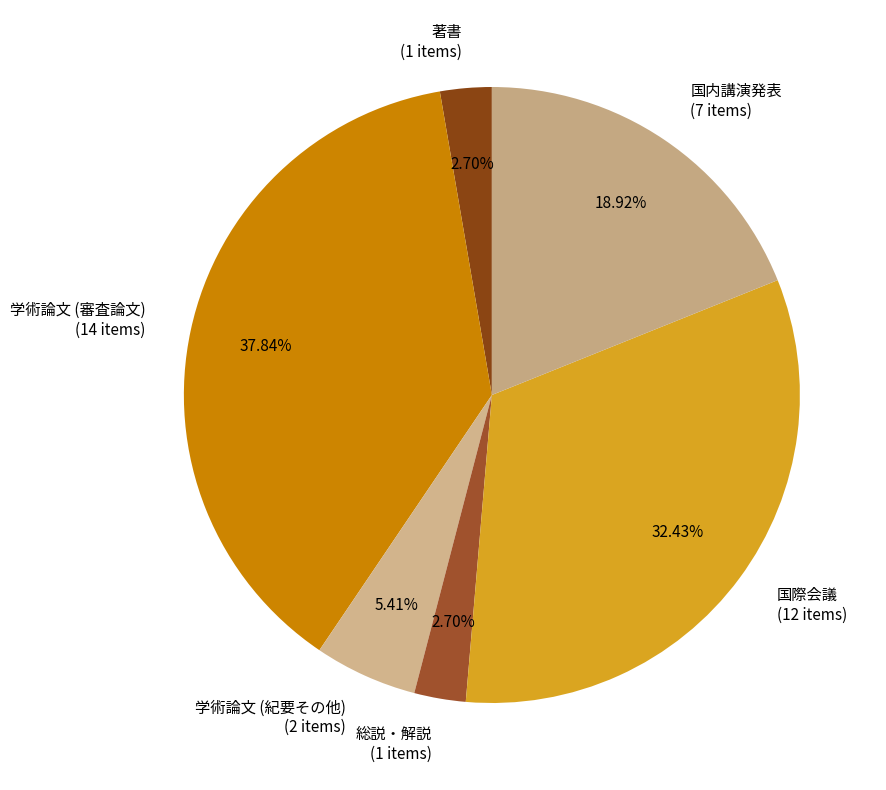

Is 国内講演発表 the majority of the pie?

No